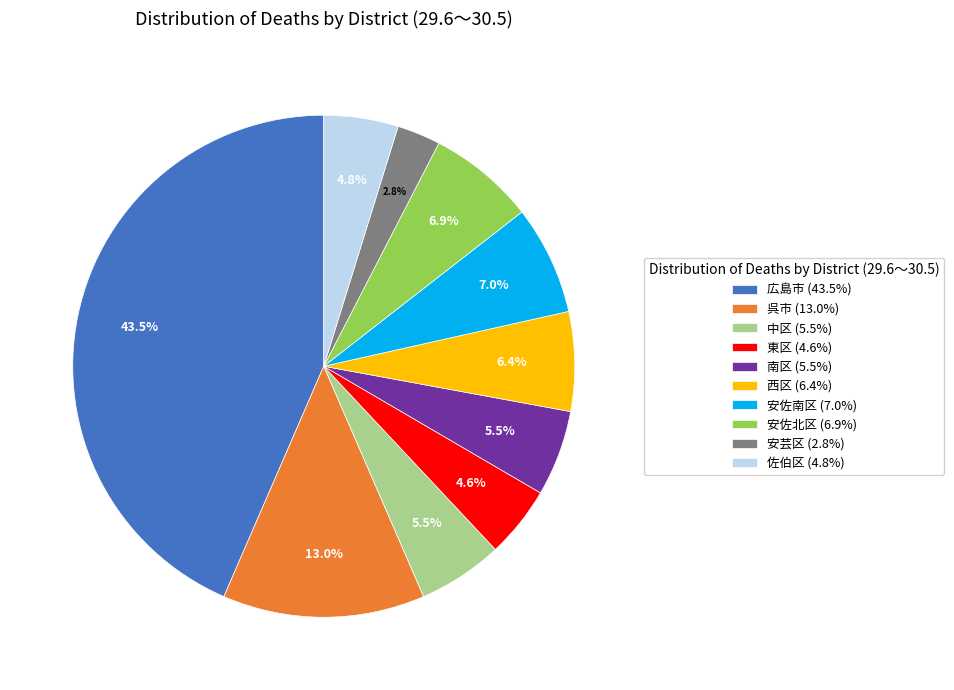

To the nearest percent, what percentage of the pie is 呉市?

13%